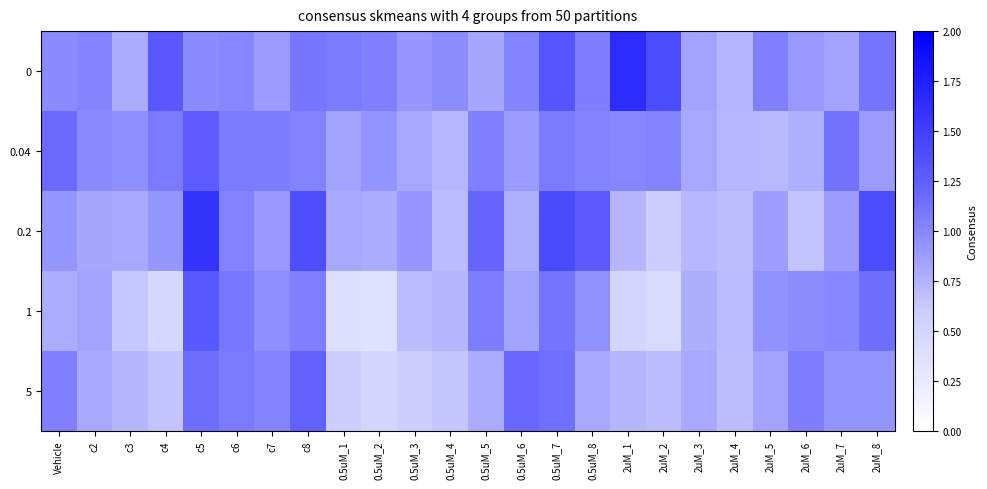

What is the smallest value displayed?

0.4